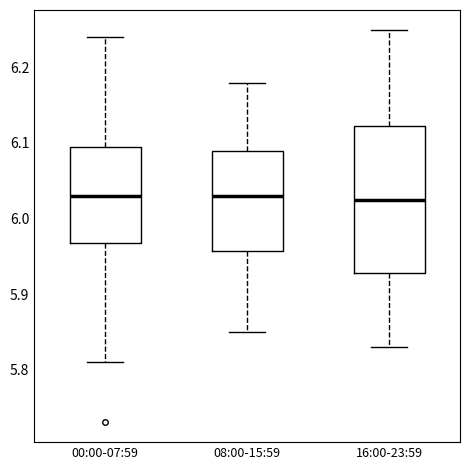

Reading left to right, transcribe this box plot: for each box, give where its median line is, the range the box spans, and where its two whiskers end, as read against the y-axis. The values are not printed on the chart, so give them approximately, as read against the axis.

00:00-07:59: median 6.03, box 5.97 to 6.10, whiskers 5.81 to 6.24
08:00-15:59: median 6.03, box 5.96 to 6.09, whiskers 5.85 to 6.18
16:00-23:59: median 6.03, box 5.93 to 6.12, whiskers 5.83 to 6.25